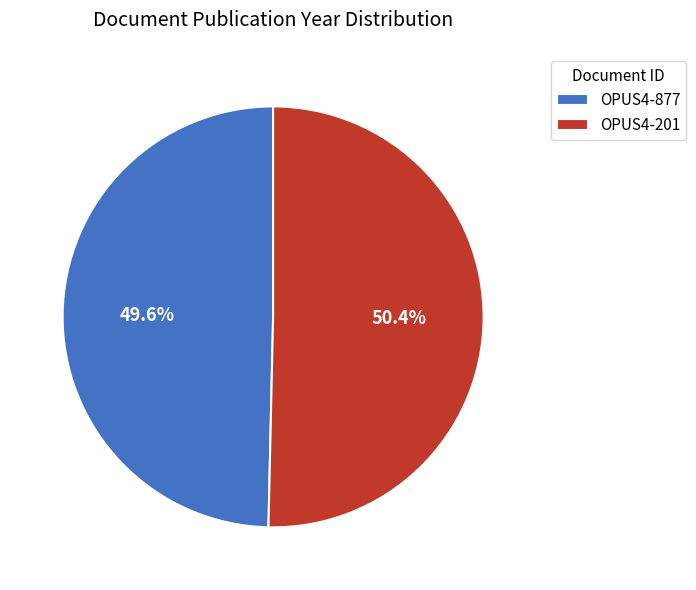

The OPUS4-201 slice represents 50% of the pie. True or false?

True